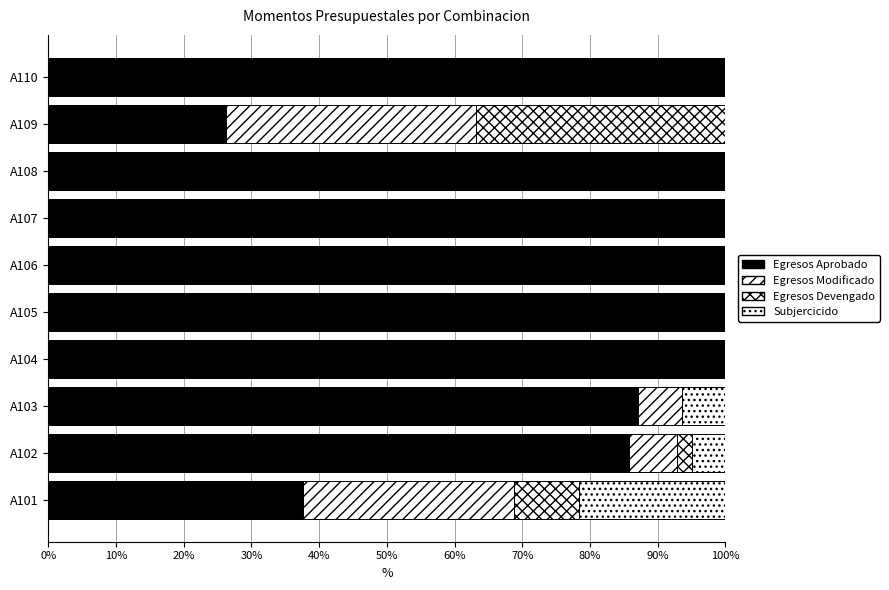

Count the number of data series in this chart.

4